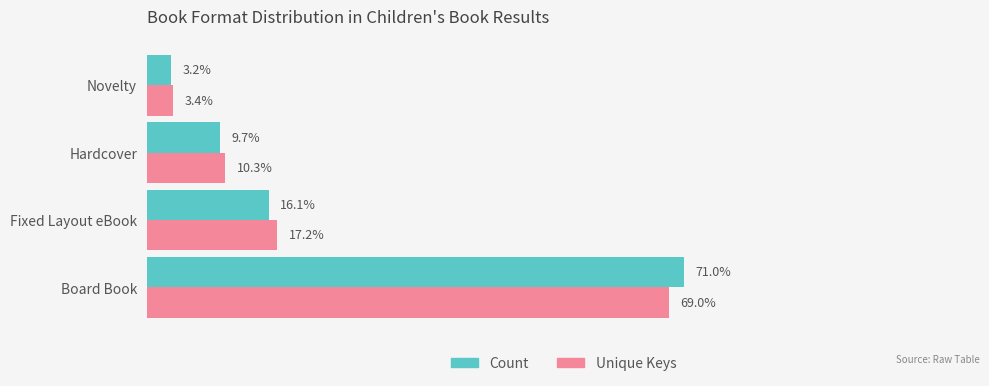

At which category is the sum across all series the highest?

Board Book